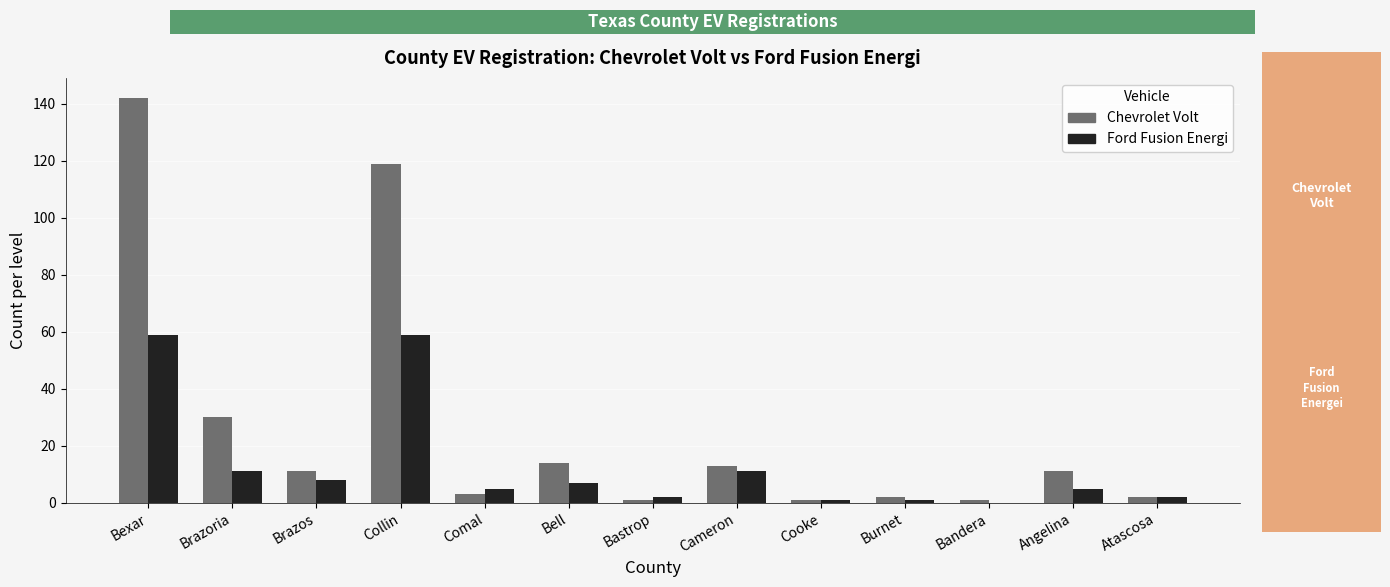

Between Brazos and Burnet, which series saw the biggest shift?

Chevrolet Volt